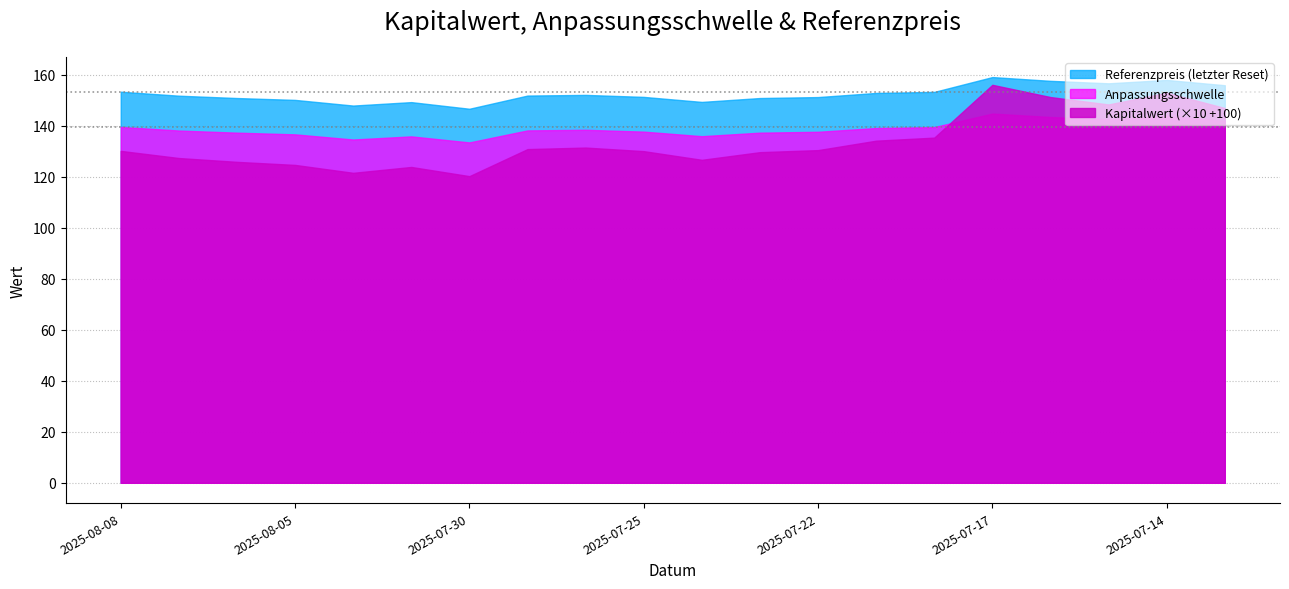

Is it true that Referenzpreis equals 76.8 at 2025-08-08?

False